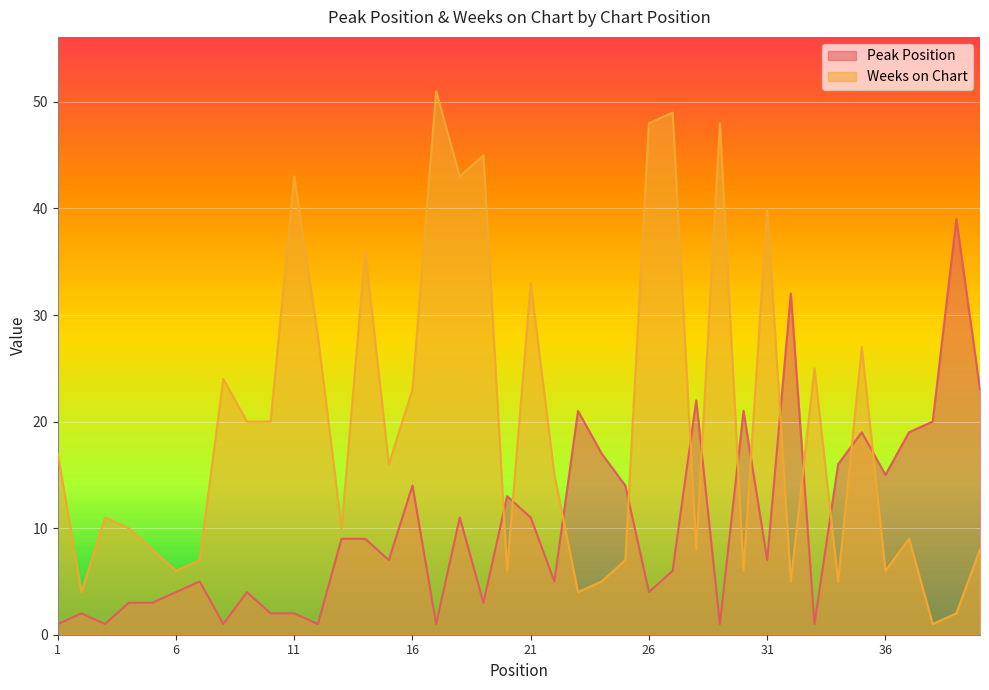

List the labels in order of Peak Position value, largest first.

39, 32, 40, 28, 23, 30, 38, 35, 37, 24, 34, 36, 16, 25, 20, 18, 21, 13, 14, 15, 31, 27, 7, 22, 6, 9, 26, 4, 5, 19, 2, 10, 11, 1, 3, 8, 12, 17, 29, 33